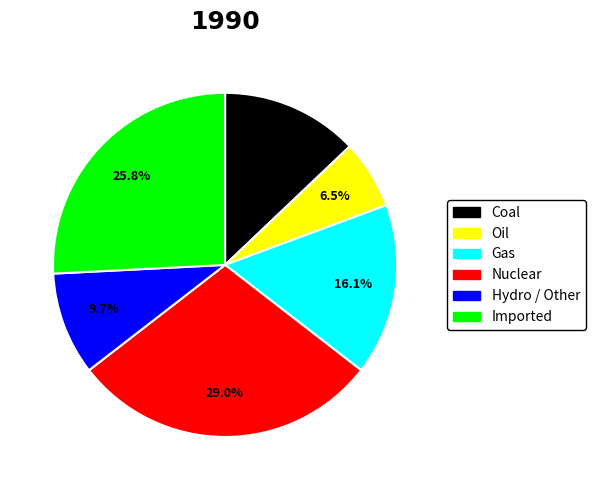

Does any single category account for the majority?

No